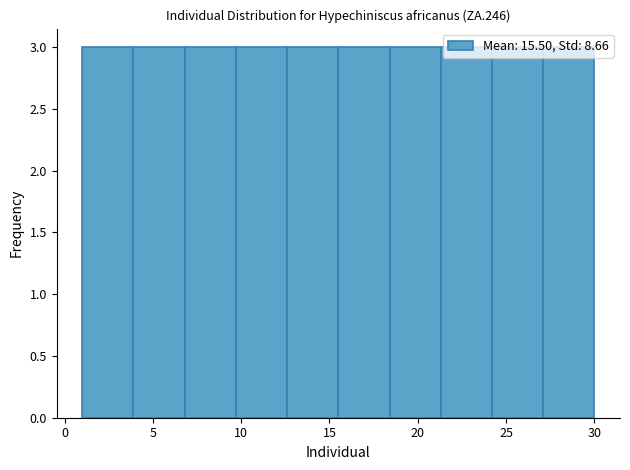

Reading left to right, list every bar in this chart as the range it spans on the x-axis followed by its height. Neither the bar edges nor the heights are printed on the chart, so give them approximately, as read against the axes.

1.0 to 3.9: 3
3.9 to 6.8: 3
6.8 to 9.7: 3
9.7 to 12.6: 3
12.6 to 15.5: 3
15.5 to 18.4: 3
18.4 to 21.3: 3
21.3 to 24.2: 3
24.2 to 27.1: 3
27.1 to 30.0: 3